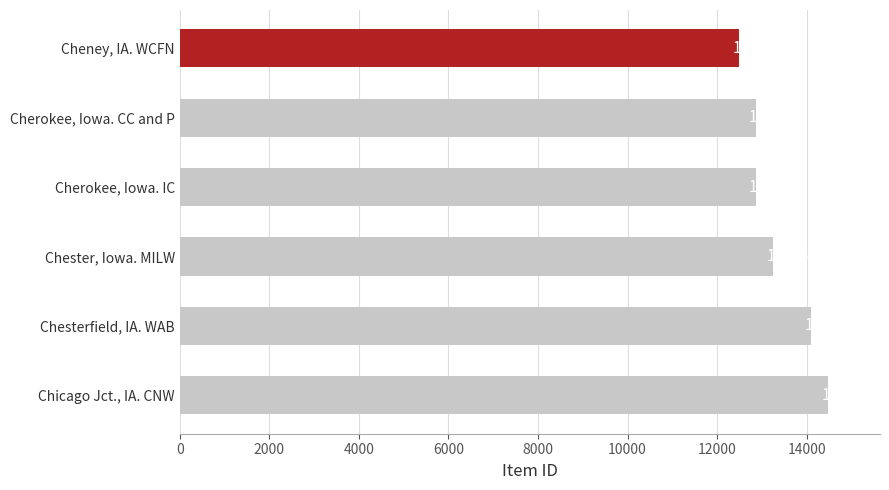

What is the difference between the maximum and minimum values?

1988